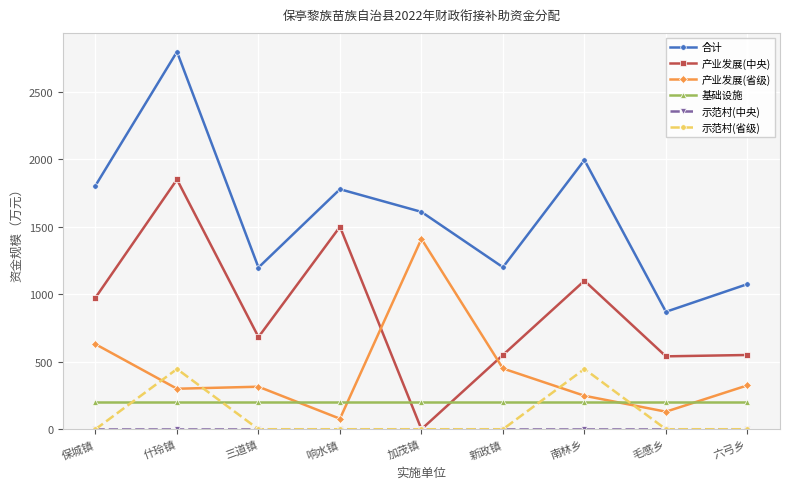

What is the maximum value shown in the chart?

2796.2